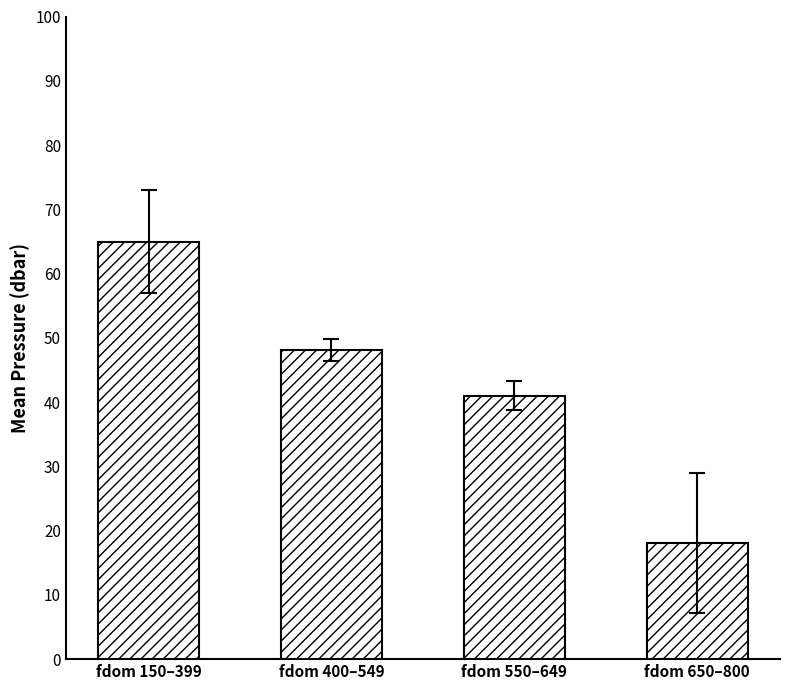

Reading left to right, extract all data points from this chart.

fdom 150–399=65.0	fdom 400–549=48.1	fdom 550–649=41.0	fdom 650–800=18.0